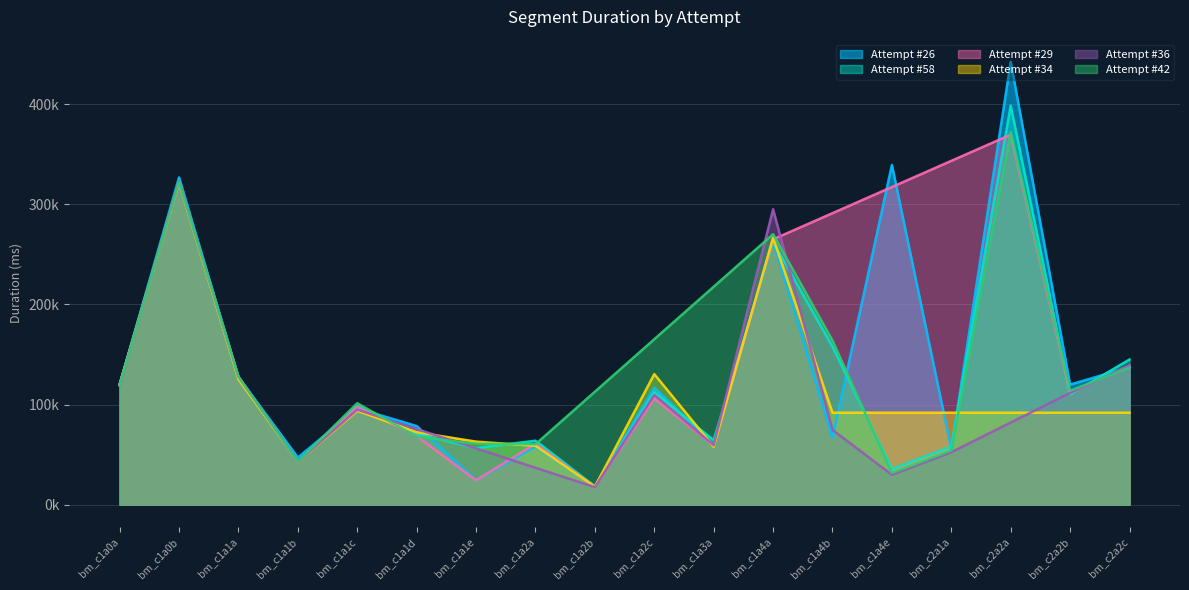

What are all the series names shown in the legend?

Attempt #26, Attempt #58, Attempt #29, Attempt #34, Attempt #36, Attempt #42